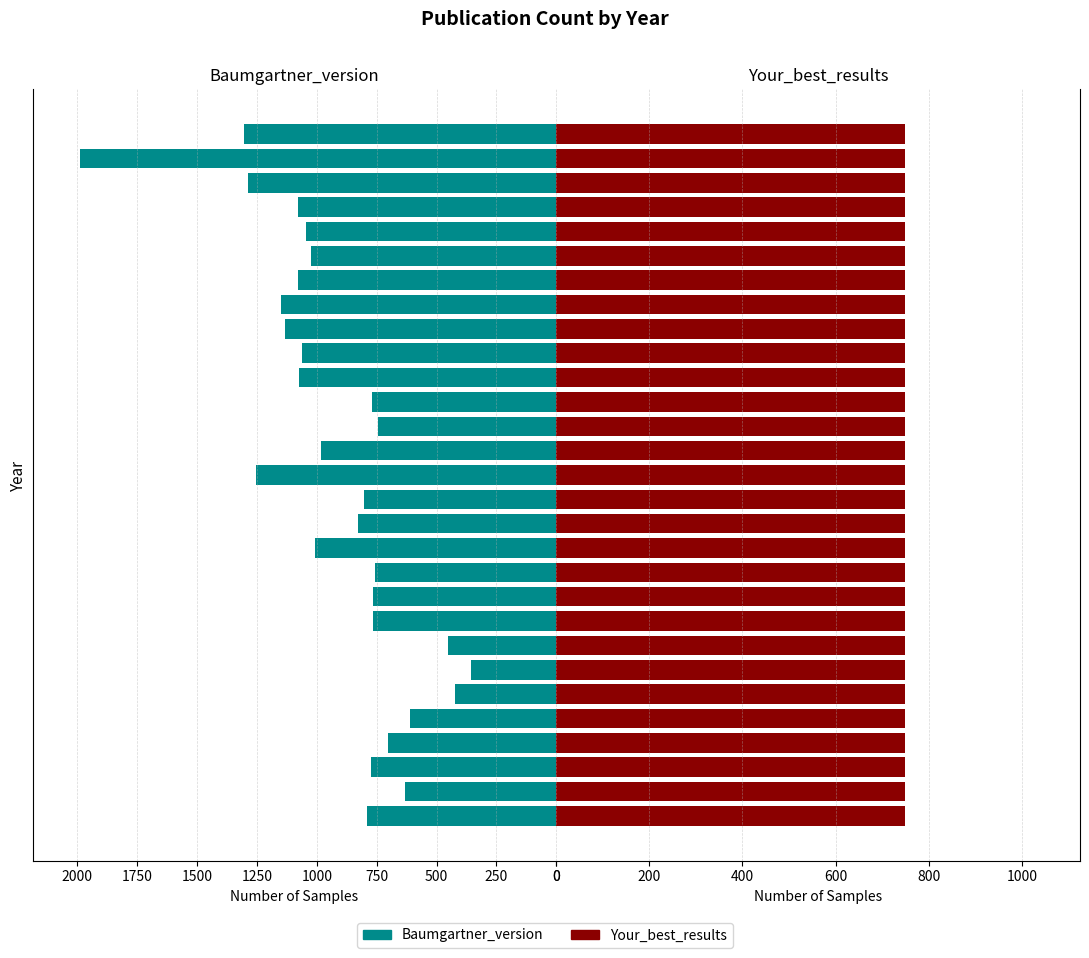

List the series in order of their overall mean, lowest first.

Your_best_results, Baumgartner_version